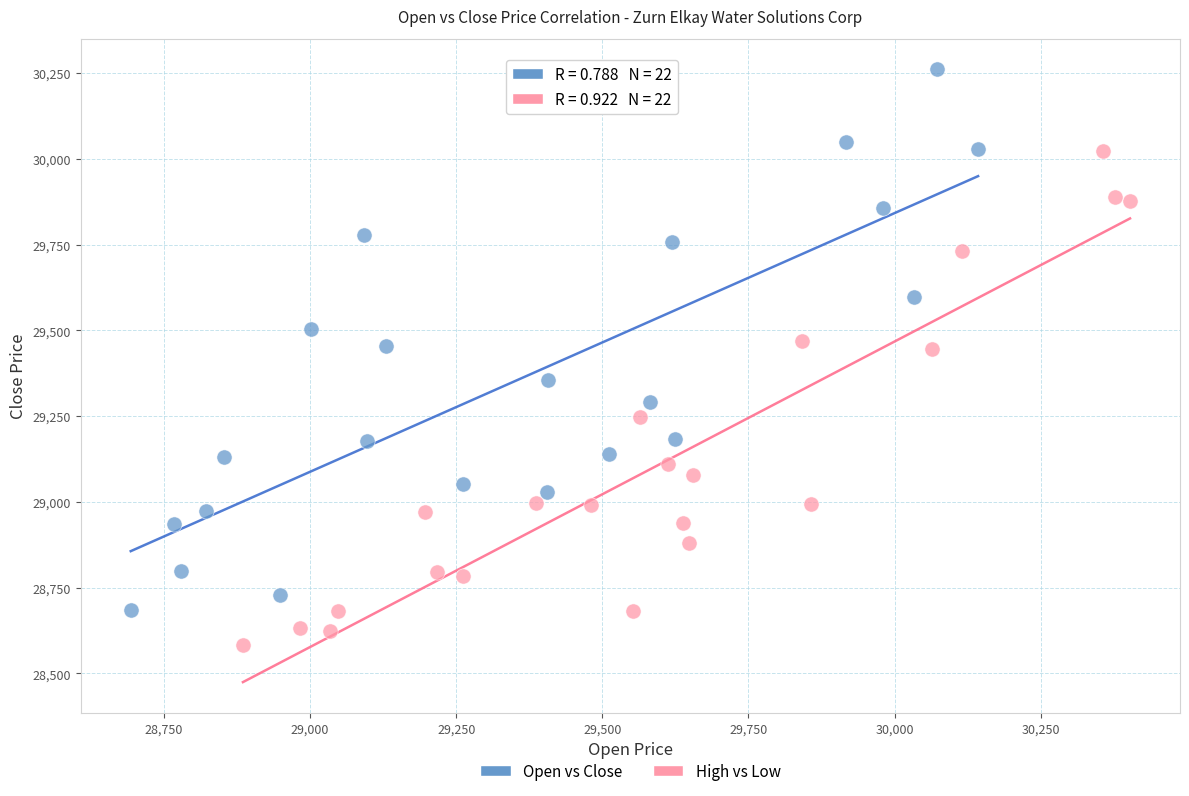

Which series contains the lowest Y value?

High vs Low